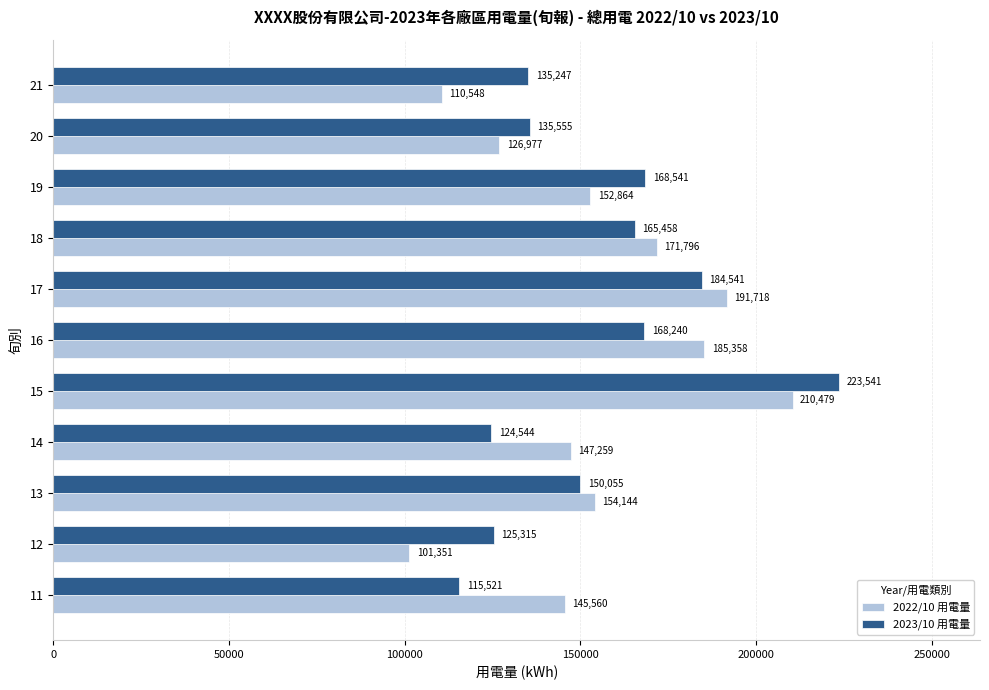

At which category is the sum across all series the highest?

15